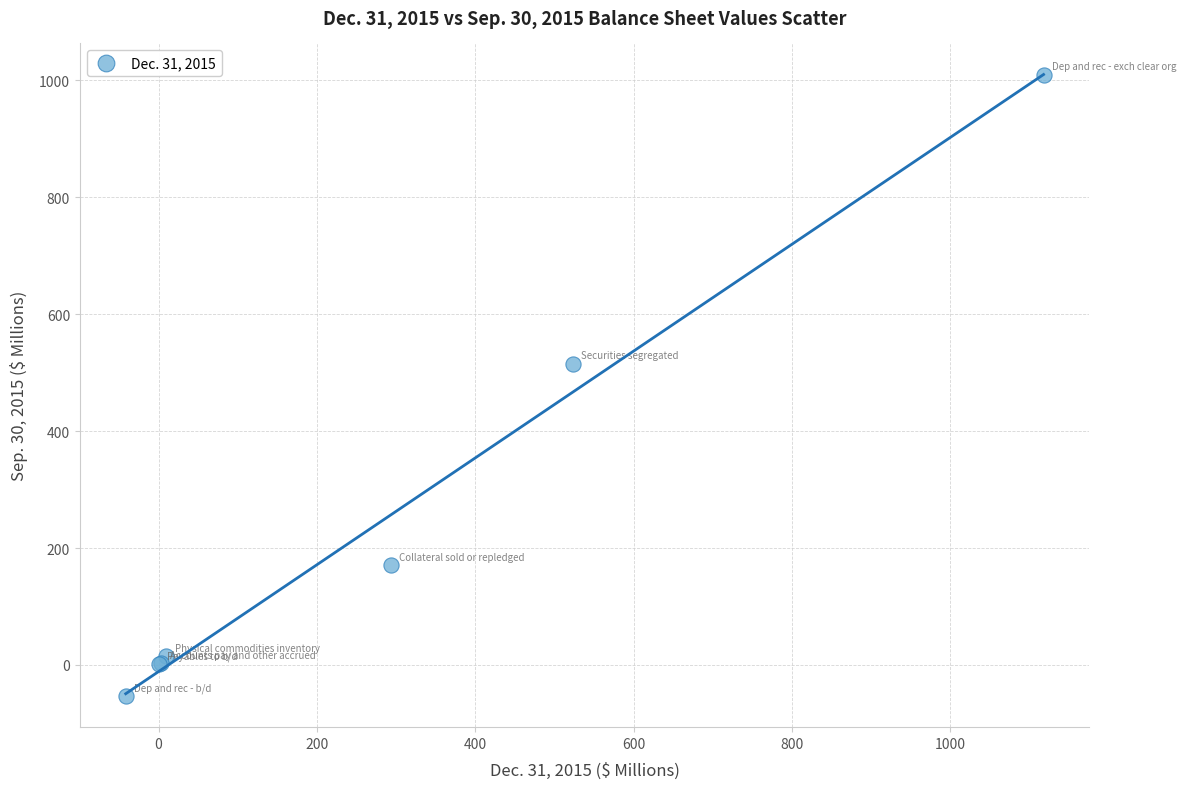

What Y value in the scatter plot is closest to 478?

515.5